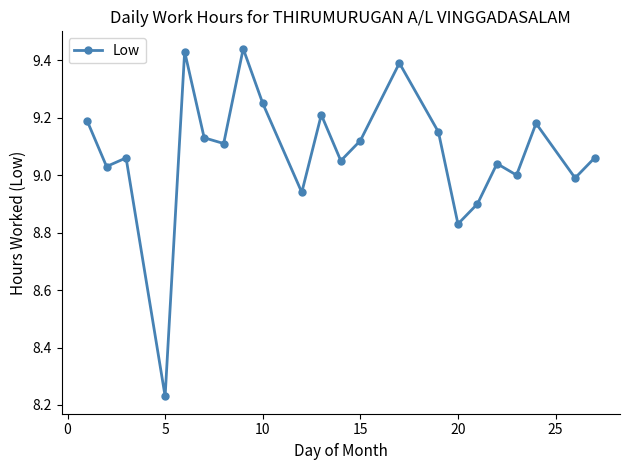

How many points are higher than both their immediate neighbors (excluding endpoints)?

7